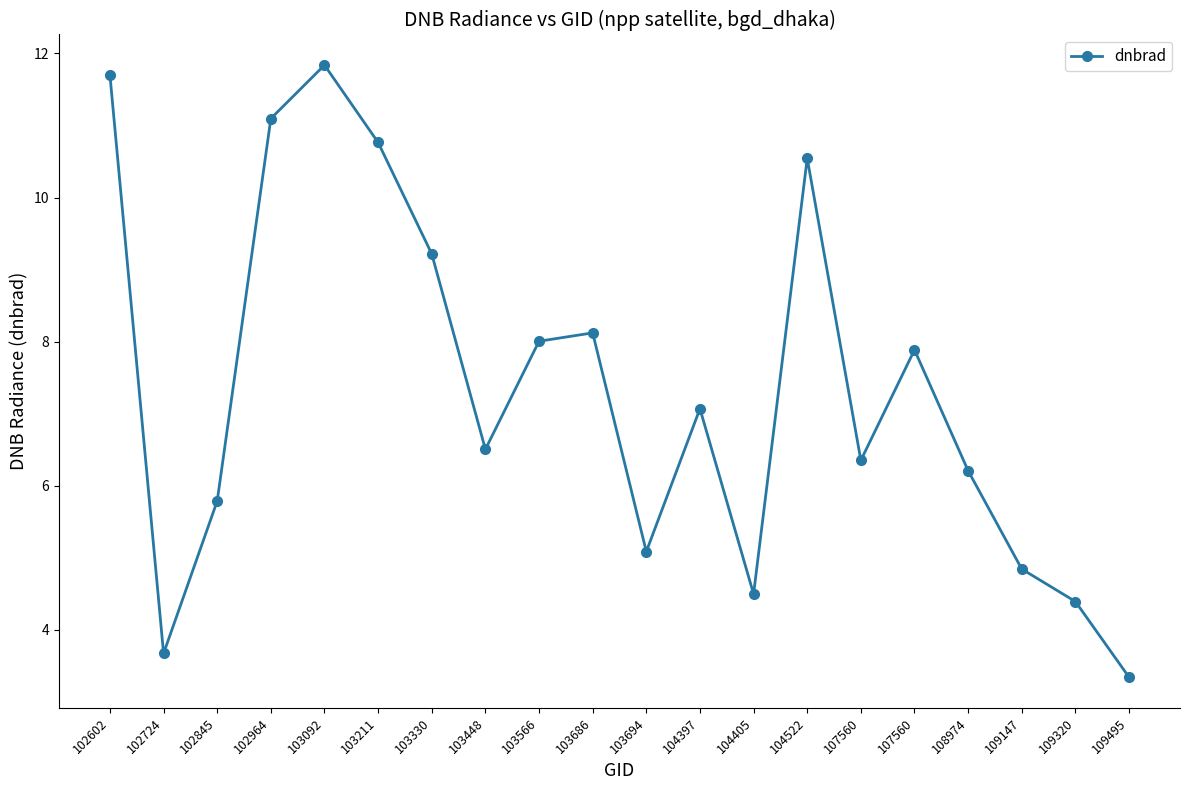

Reading left to right, what are all the values shown in this chart?

102602=11.7	102724=3.7	102845=5.8	102964=11.1	103092=11.8	103211=10.8	103330=9.2	103448=6.5	103566=8.0	103686=8.1	103694=5.1	104397=7.1	104405=4.5	104522=10.5	107560=6.4	107560=7.9	108974=6.2	109147=4.8	109320=4.4	109495=3.3